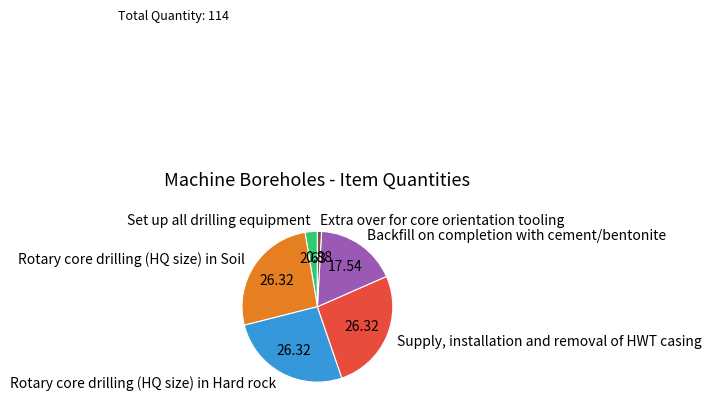

What is the ratio of the value at Backfill on completion with cement/bentonite to the value at Set up all drilling equipment?

6.7